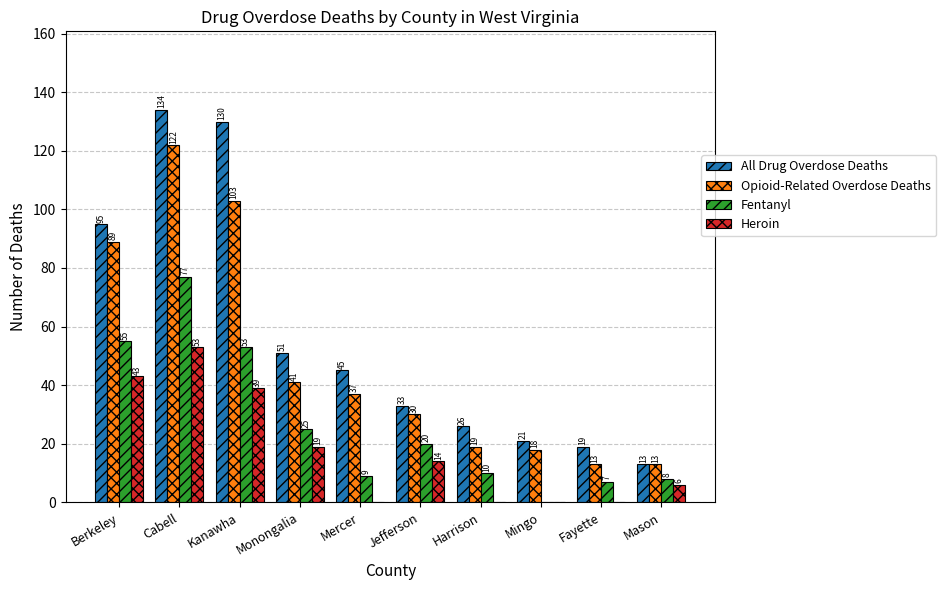

What is the sum of the All Drug Overdose Deaths values at Mercer and Jefferson?

78